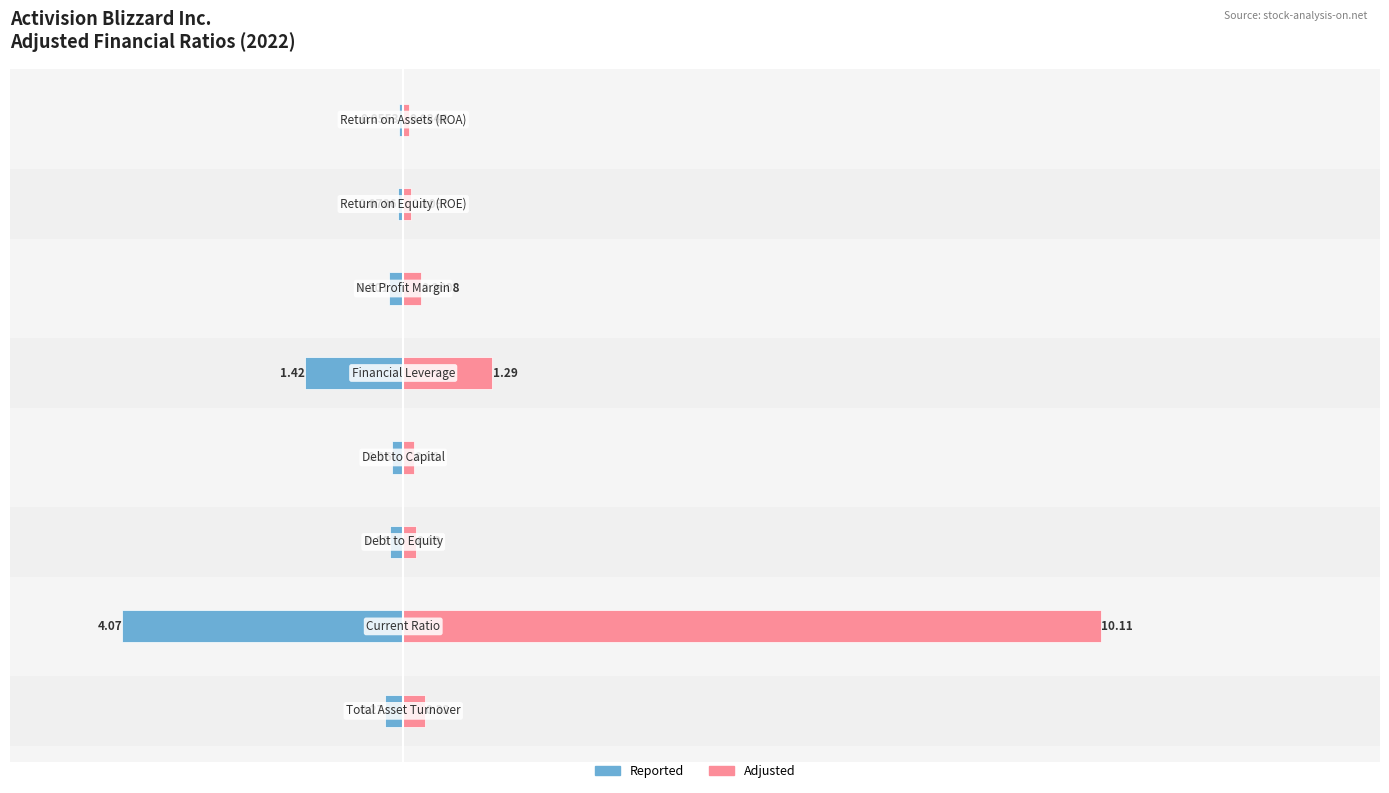

Reading left to right, what are all the values shown in this chart?

Reported: 0=-0.3	1=-4.1	2=-0.2	3=-0.2	4=-1.4	5=-0.2	6=-0.1	7=-0.1
Adjusted: 0=0.3	1=10.1	2=0.2	3=0.2	4=1.3	5=0.3	6=0.1	7=0.1